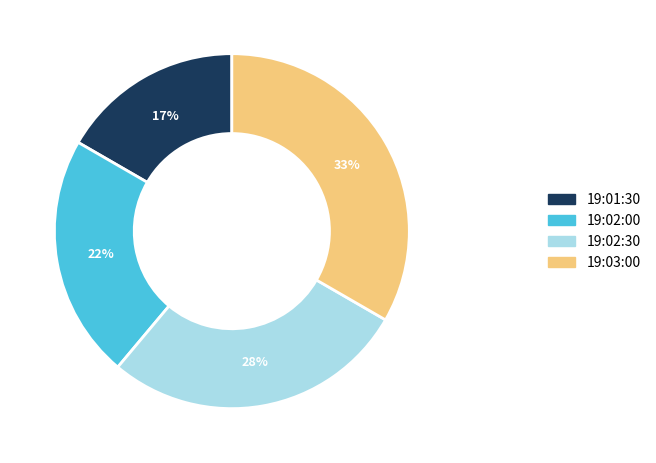

To the nearest percent, what portion does 19:02:00 represent?

22%